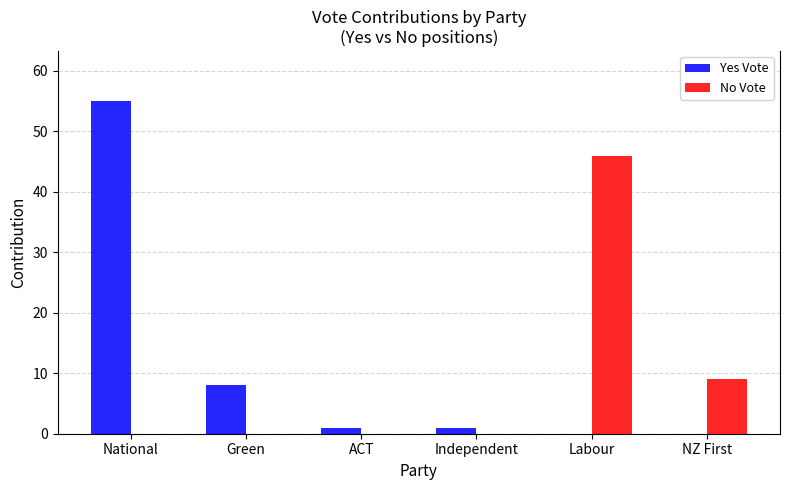

What is the sum of all Yes Vote values?

65